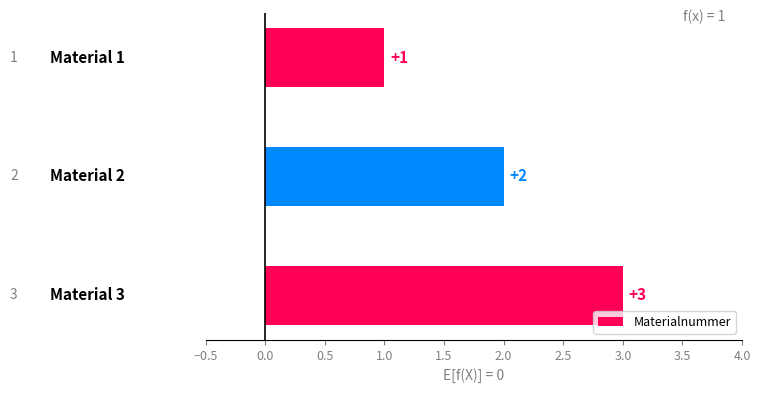

How many values are between 1 and 3?

3